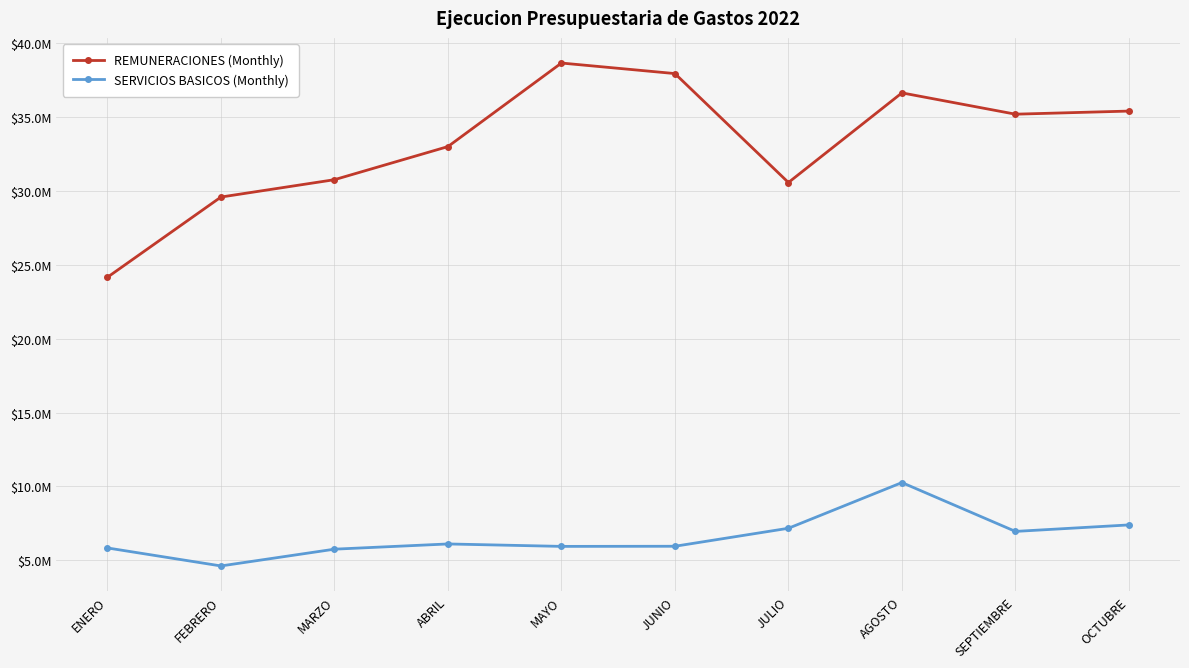

Is the value of REMUNERACIONES (Monthly) at AGOSTO greater than the value of SERVICIOS BASICOS (Monthly) at JUNIO?

Yes